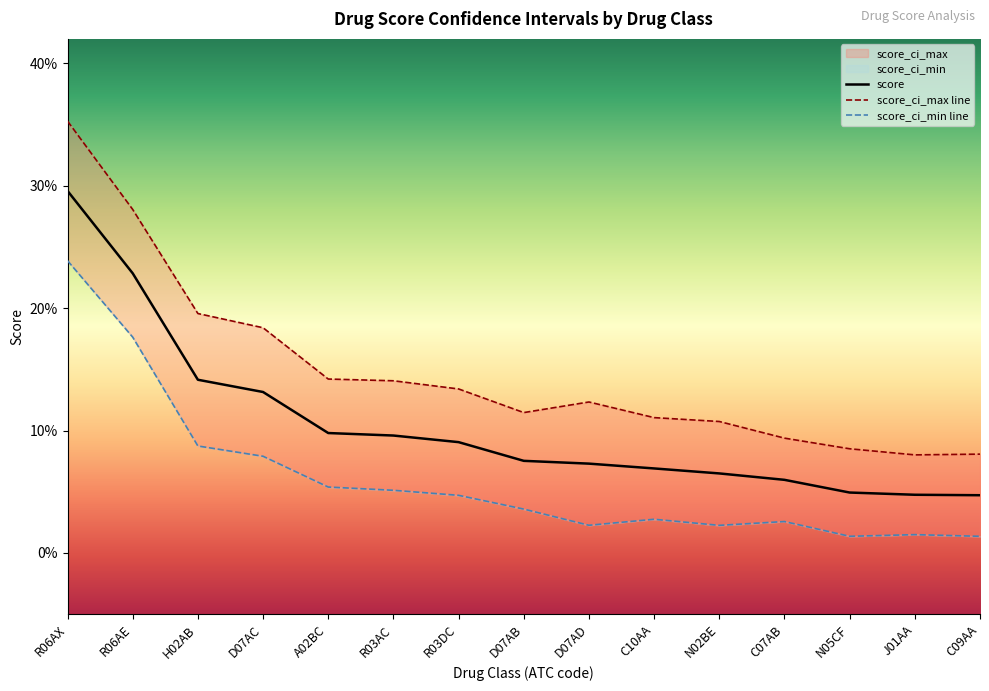

List the series in order of their overall mean, lowest first.

score_ci_min, score, score_ci_max